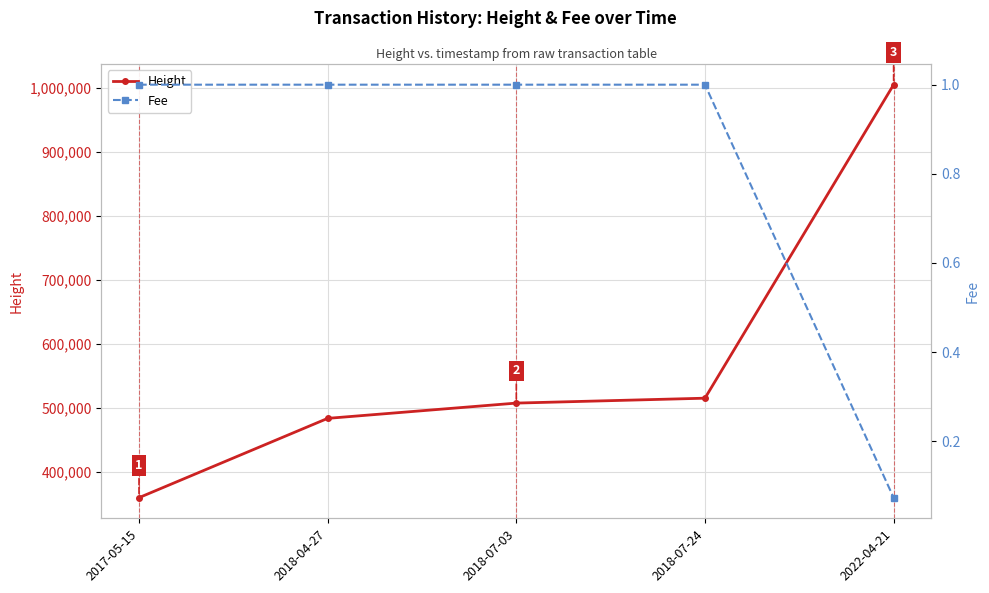

How many data points does each series have?

5